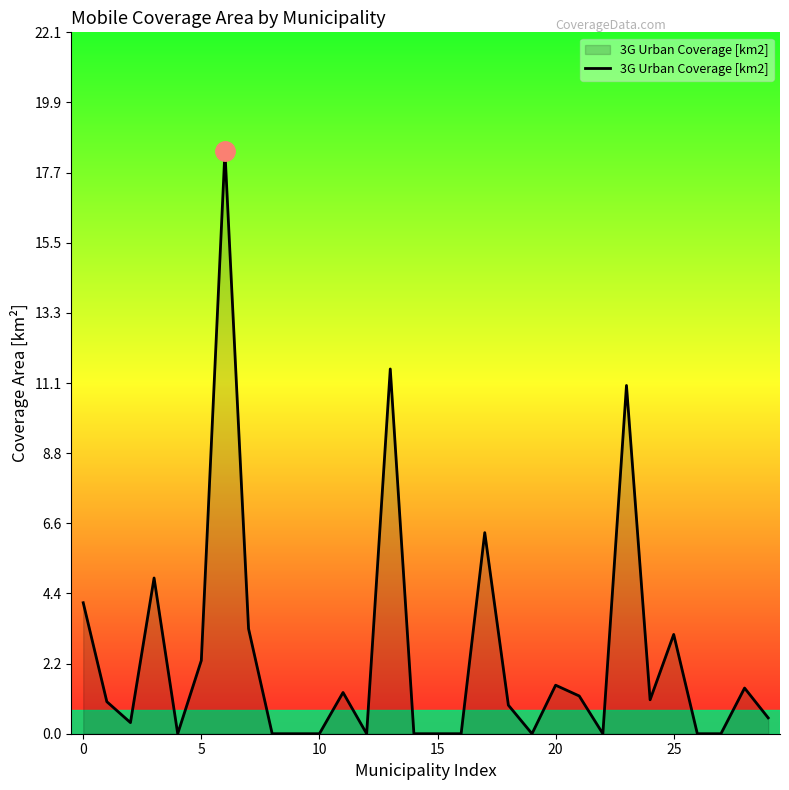

What is the maximum value shown in the chart?

18.4